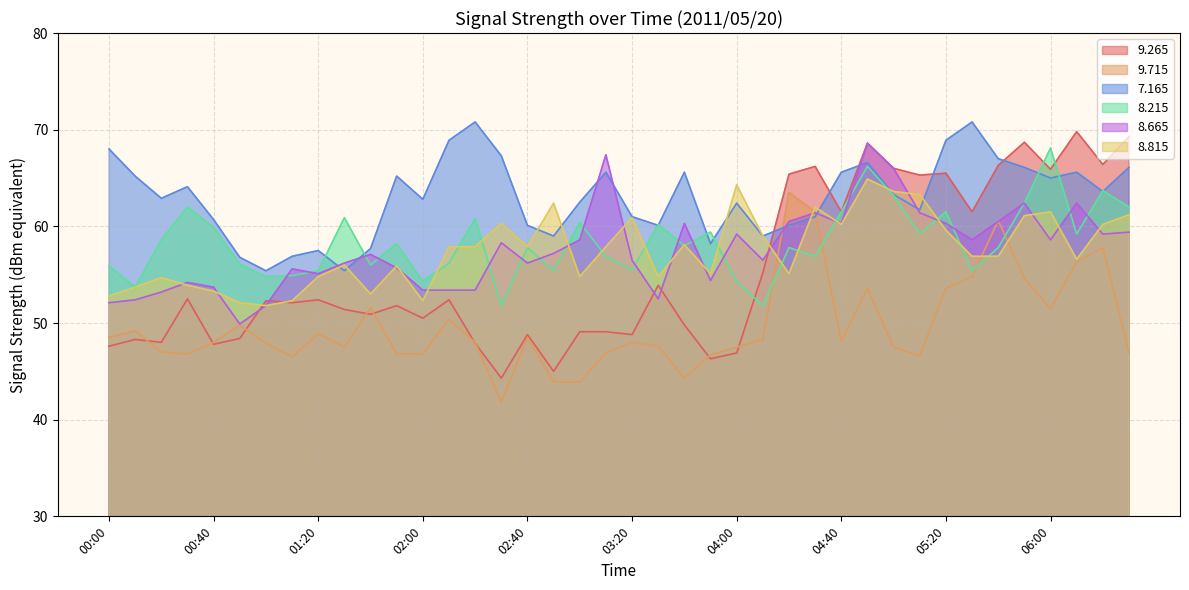

Reading left to right, list all the values displayed in this chart.

  9.265: 00:00=47.6	00:10=48.3	00:20=48.0	00:30=52.5	00:40=47.8	00:50=48.4	01:00=52.3	01:10=52.1	01:20=52.4	01:30=51.4	01:40=50.9	01:50=51.8	02:00=50.5	02:10=52.4	02:20=47.9	02:30=44.3	02:40=48.8	02:50=45.0	03:00=49.1	03:10=49.1	03:20=48.8	03:30=53.9	03:40=49.8	03:50=46.3	04:00=46.9	04:10=55.2	04:20=65.4	04:30=66.2	04:40=61.5	04:50=68.6	05:00=66.0	05:10=65.3	05:20=65.5	05:30=61.5	05:40=66.3	05:50=68.7	06:00=65.9	06:10=69.8	06:20=66.4	06:30=69.3
  9.715: 00:00=48.5	00:10=49.2	00:20=47.0	00:30=46.8	00:40=48.0	00:50=49.8	01:00=47.9	01:10=46.5	01:20=48.9	01:30=47.5	01:40=51.6	01:50=46.8	02:00=46.8	02:10=50.4	02:20=48.0	02:30=41.8	02:40=48.5	02:50=43.9	03:00=43.9	03:10=46.9	03:20=48.0	03:30=47.6	03:40=44.3	03:50=46.7	04:00=47.5	04:10=48.3	04:20=63.5	04:30=61.5	04:40=48.1	04:50=53.6	05:00=47.5	05:10=46.6	05:20=53.6	05:30=54.8	05:40=60.6	05:50=54.6	06:00=51.5	06:10=56.3	06:20=57.8	06:30=46.9
  7.165: 00:00=68.0	00:10=65.2	00:20=62.9	00:30=64.1	00:40=60.7	00:50=56.8	01:00=55.4	01:10=56.9	01:20=57.5	01:30=55.4	01:40=57.7	01:50=65.2	02:00=62.8	02:10=68.9	02:20=70.8	02:30=67.3	02:40=60.1	02:50=59.0	03:00=62.5	03:10=65.6	03:20=61.0	03:30=60.1	03:40=65.6	03:50=58.2	04:00=62.4	04:10=59.0	04:20=60.1	04:30=61.0	04:40=65.6	04:50=66.6	05:00=63.3	05:10=61.7	05:20=68.9	05:30=70.8	05:40=67.0	05:50=66.1	06:00=65.0	06:10=65.6	06:20=63.6	06:30=66.1
  8.215: 00:00=55.9	00:10=53.7	00:20=58.6	00:30=62.0	00:40=59.9	00:50=56.1	01:00=54.8	01:10=54.9	01:20=55.4	01:30=60.9	01:40=56.0	01:50=58.2	02:00=54.3	02:10=56.2	02:20=60.8	02:30=51.8	02:40=57.8	02:50=55.4	03:00=60.4	03:10=56.9	03:20=55.5	03:30=60.2	03:40=58.0	03:50=59.4	04:00=54.3	04:10=51.8	04:20=57.8	04:30=56.9	04:40=61.5	04:50=66.2	05:00=63.2	05:10=59.2	05:20=61.5	05:30=55.4	05:40=57.8	05:50=62.4	06:00=68.1	06:10=59.2	06:20=63.7	06:30=62.0
  8.665: 00:00=52.1	00:10=52.4	00:20=53.2	00:30=54.2	00:40=53.7	00:50=49.9	01:00=51.8	01:10=55.6	01:20=55.1	01:30=56.2	01:40=57.1	01:50=55.7	02:00=53.4	02:10=53.4	02:20=53.4	02:30=58.3	02:40=56.2	02:50=57.2	03:00=58.6	03:10=67.4	03:20=56.5	03:30=52.5	03:40=60.3	03:50=54.4	04:00=59.2	04:10=56.5	04:20=60.5	04:30=61.4	04:40=60.3	04:50=68.6	05:00=66.0	05:10=61.4	05:20=60.3	05:30=58.6	05:40=60.5	05:50=62.4	06:00=58.6	06:10=62.4	06:20=59.2	06:30=59.4
  8.815: 00:00=52.8	00:10=53.7	00:20=54.7	00:30=53.9	00:40=53.3	00:50=52.1	01:00=51.8	01:10=52.3	01:20=54.8	01:30=56.0	01:40=53.0	01:50=55.9	02:00=52.3	02:10=57.9	02:20=57.9	02:30=60.3	02:40=57.9	02:50=62.4	03:00=54.8	03:10=57.9	03:20=60.9	03:30=54.8	03:40=58.1	03:50=55.1	04:00=64.3	04:10=59.0	04:20=55.1	04:30=62.0	04:40=60.2	04:50=64.9	05:00=63.6	05:10=63.3	05:20=59.6	05:30=56.9	05:40=56.9	05:50=61.1	06:00=61.5	06:10=56.6	06:20=60.2	06:30=61.2